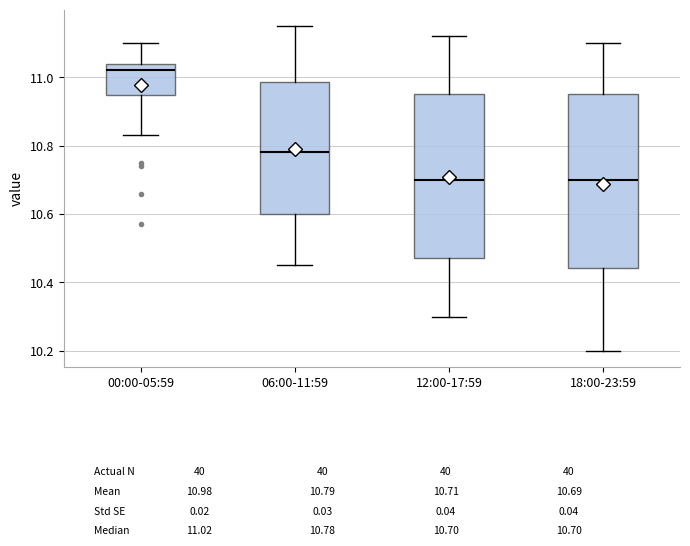

Where is the upper edge of the box for 06:00-11:59 on the y-axis? The values are not printed on the chart, so give them approximately, as read against the axis.

10.98